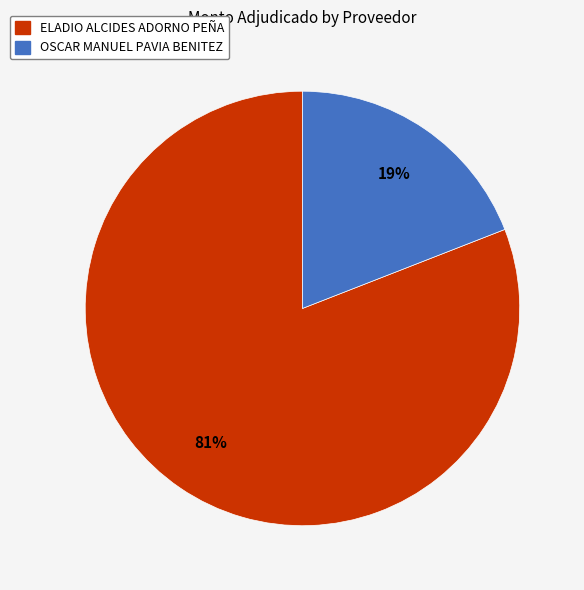

Count the number of slices in the pie.

2